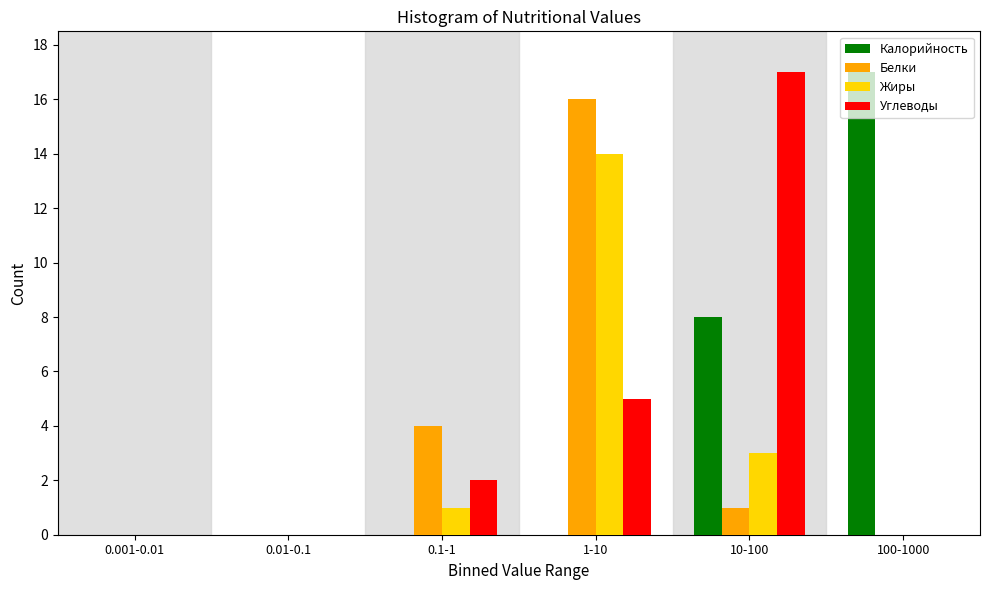

What is the greatest value displayed?

17